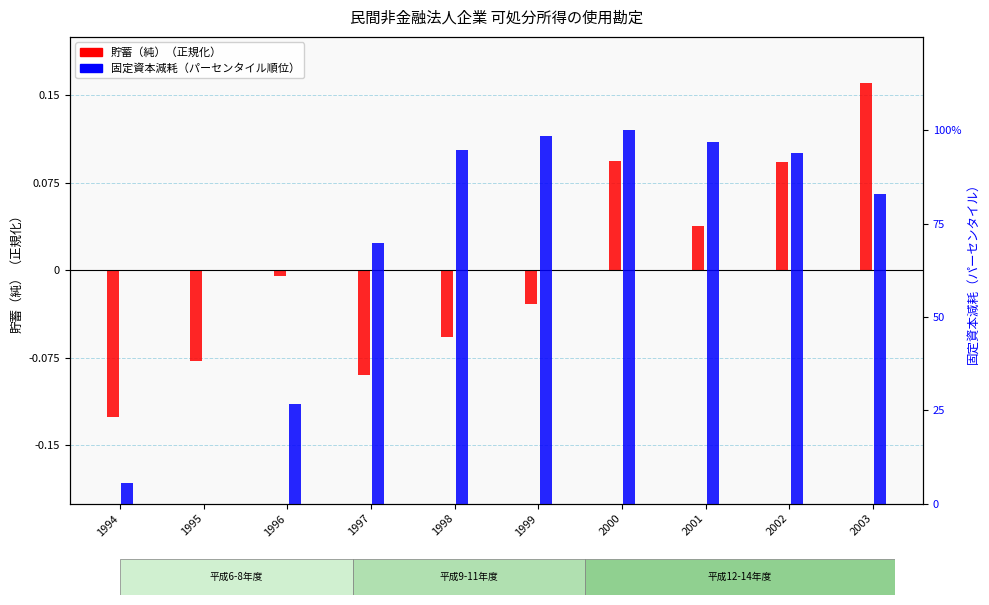

Which series has the widest spread of values?

固定資本減耗 (percentile rank)